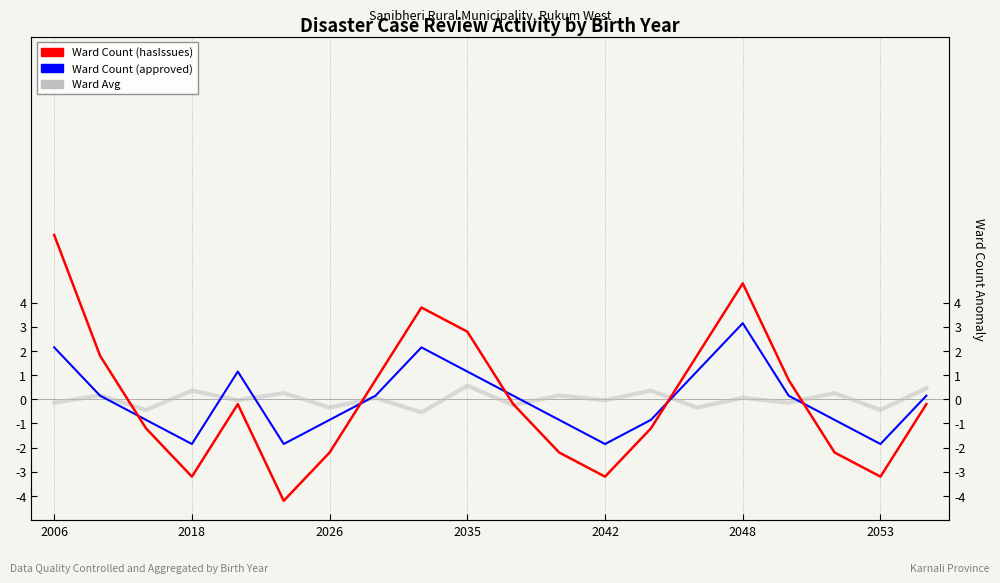

Reading left to right, transcribe all the data shown in this chart.

Ward Count (hasIssues): 6.8	1.8	-1.2	-3.2	-0.2	-4.2	-2.2	0.8	3.8	2.8	-0.2	-2.2	-3.2	-1.2	1.8	4.8	0.8	-2.2	-3.2	-0.2
Ward Count (approved): 2.1	0.1	-0.9	-1.9	1.1	-1.9	-0.9	0.1	2.1	1.1	0.1	-0.9	-1.9	-0.9	1.1	3.1	0.1	-0.9	-1.9	0.1
Ward Avg: -0.1	0.2	-0.4	0.4	-0.0	0.3	-0.3	0.1	-0.5	0.6	-0.2	0.2	-0.0	0.4	-0.3	0.1	-0.1	0.3	-0.4	0.5